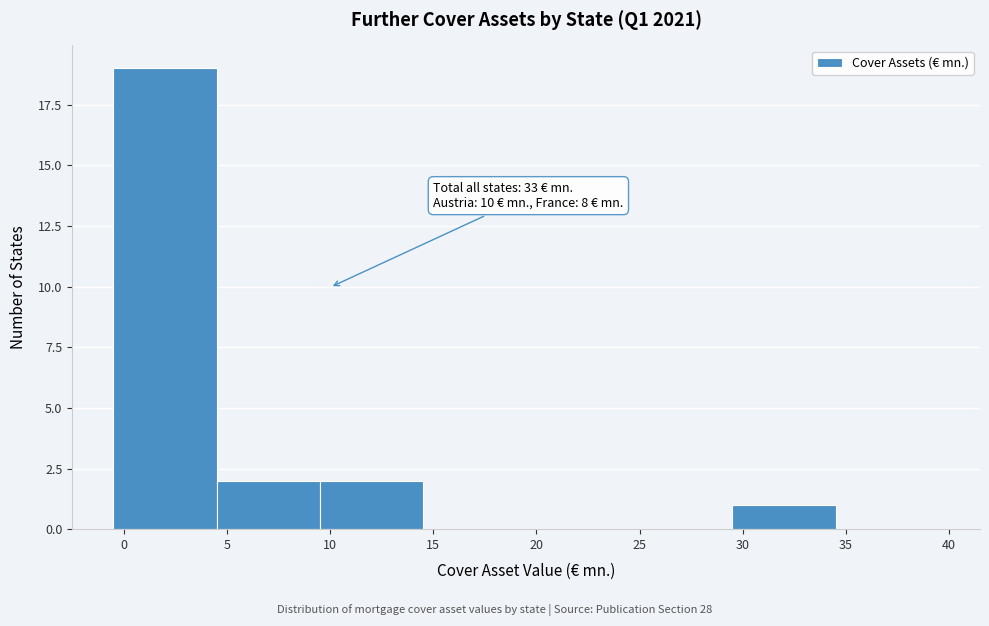

Over which range of the x-axis is the bar tallest?

-0.5 to 4.5